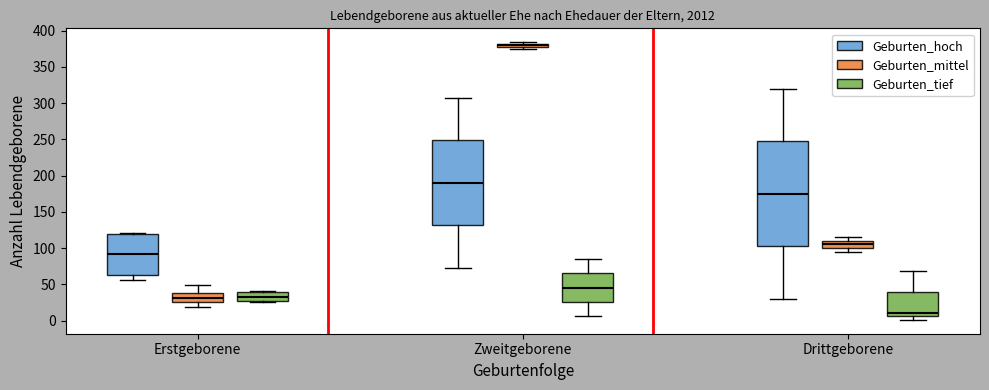

Which box's median line is the highest?

Zweitgeborene (Geburten_mittel)